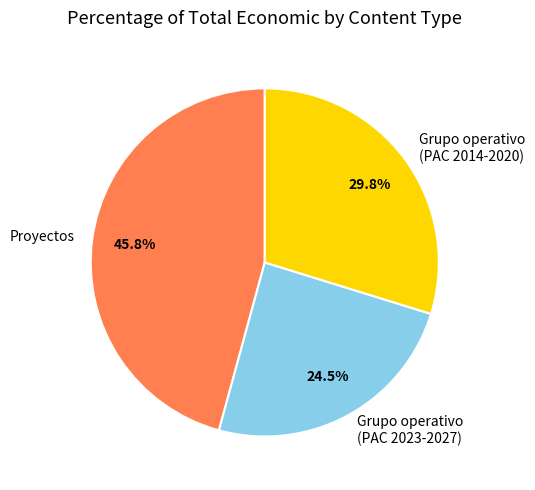

Combined, what portion of the pie is Grupo operativo (PAC 2023-2027) and Grupo operativo (PAC 2014-2020)?

54.2%